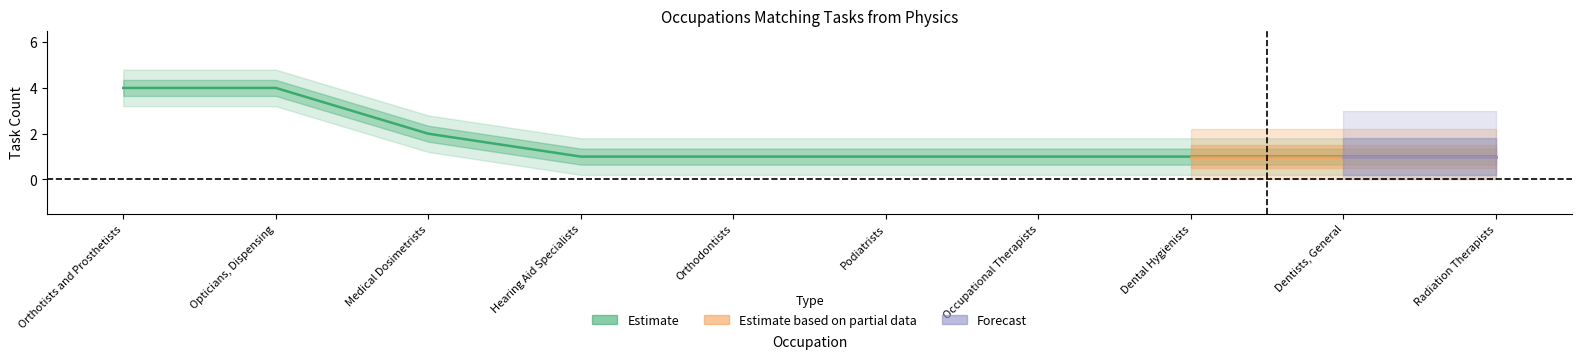

Does the chart display data point markers on the line(s)?

No